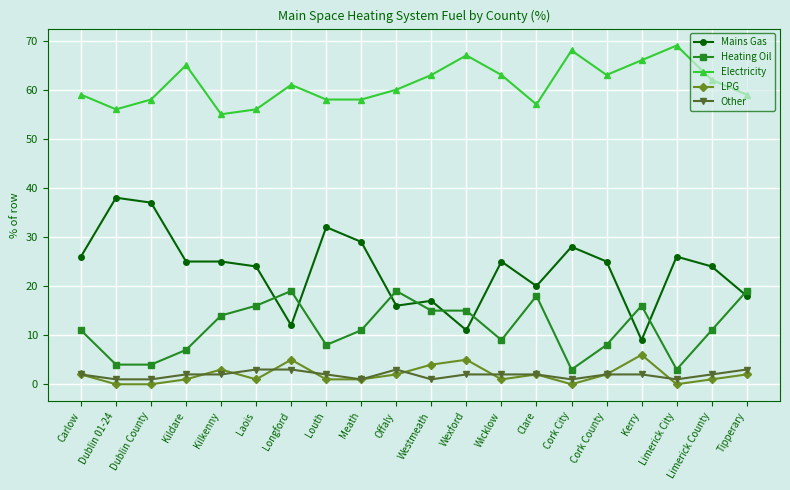

The Other series shows 3 at Offaly. True or false?

True